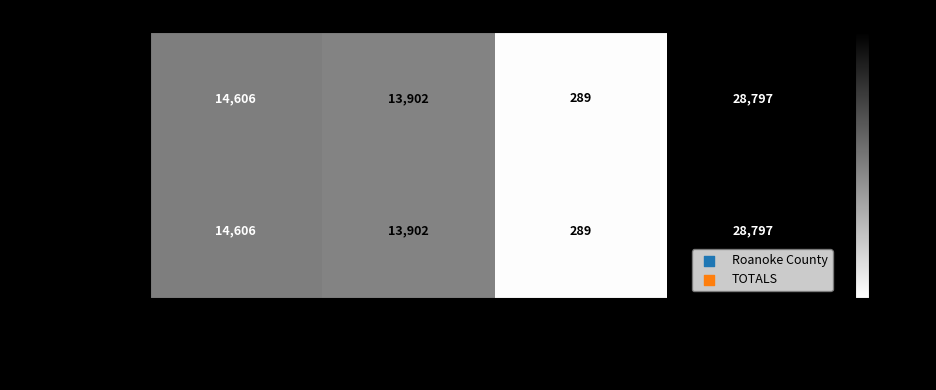

List the labels in order of Roanoke County value, largest first.

Total Votes Cast, Roger Bruce Holnback, Nicholas Holmes Beasley, All Others